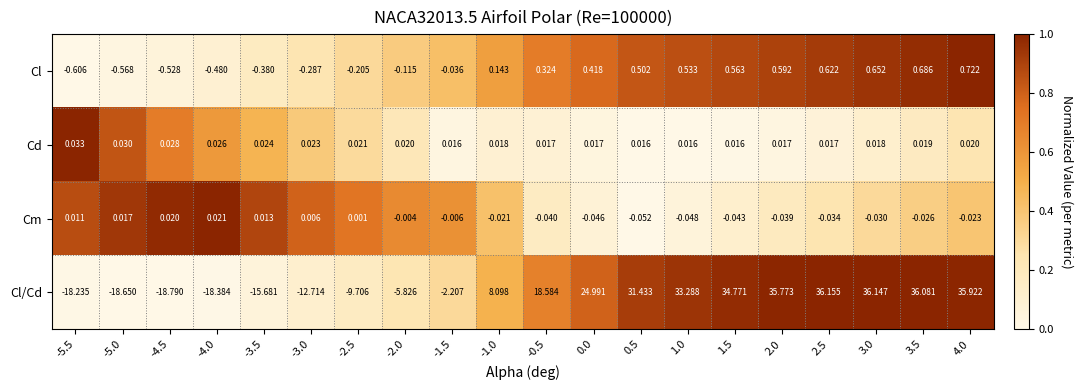

Between 0.0 and 4.0, which series saw the biggest shift?

Cl/Cd